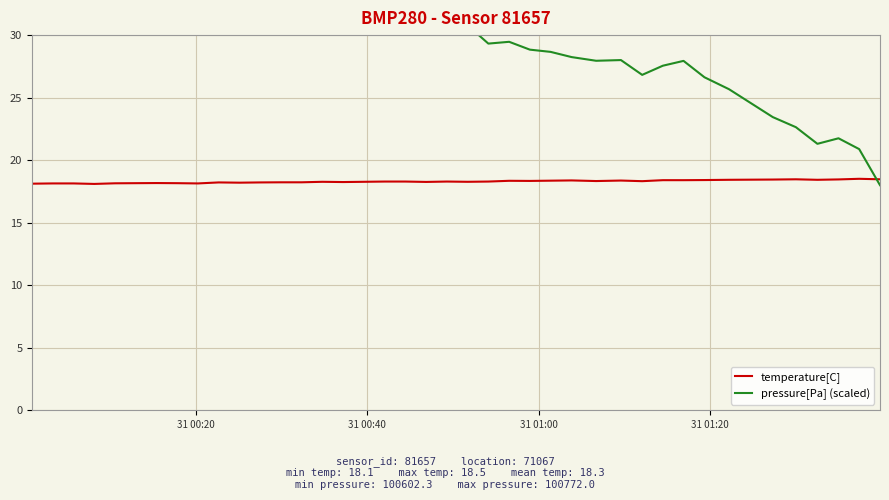

What is the difference between the maximum and minimum values in the pressure[Pa] (scaled) series?

25.0